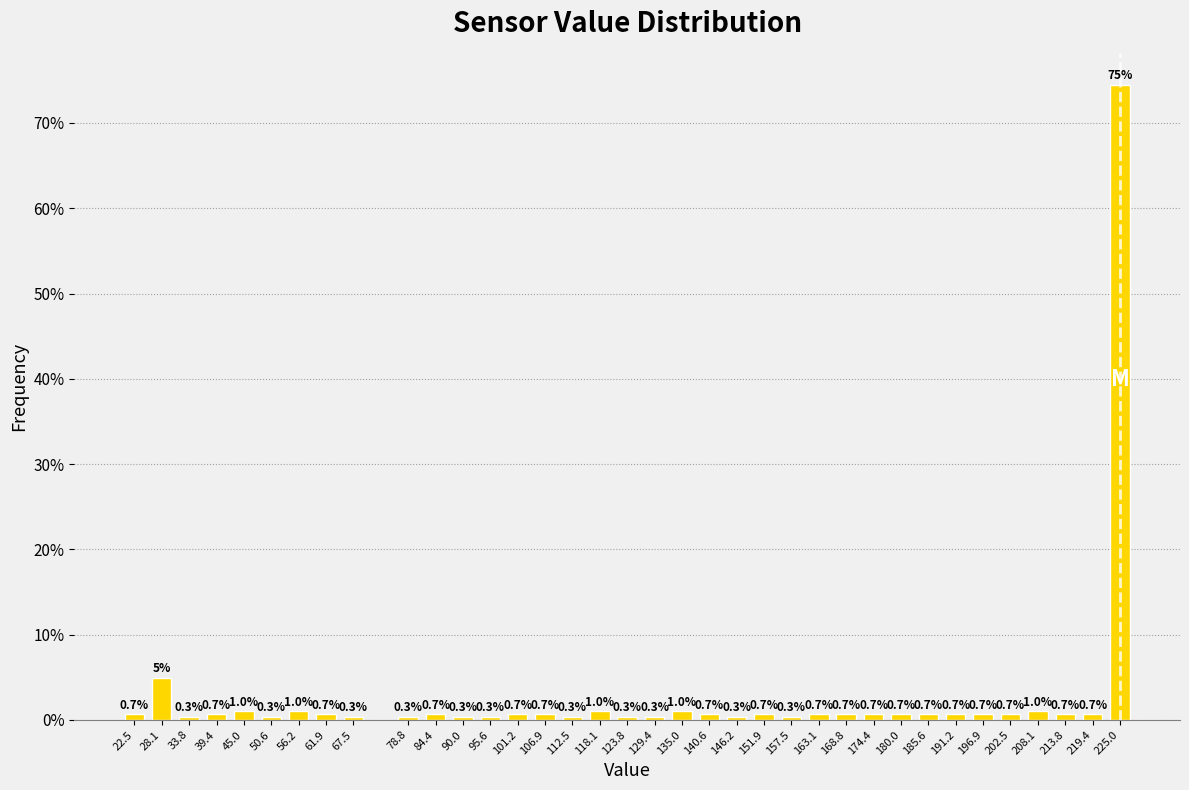

Reading left to right, list all the values displayed in this chart.

0.7	5.0	0.3	0.7	1.0	0.3	1.0	0.7	0.3	0.3	0.7	0.3	0.3	0.7	0.7	0.3	1.0	0.3	0.3	1.0	0.7	0.3	0.7	0.3	0.7	0.7	0.7	0.7	0.7	0.7	0.7	0.7	1.0	0.7	0.7	74.5